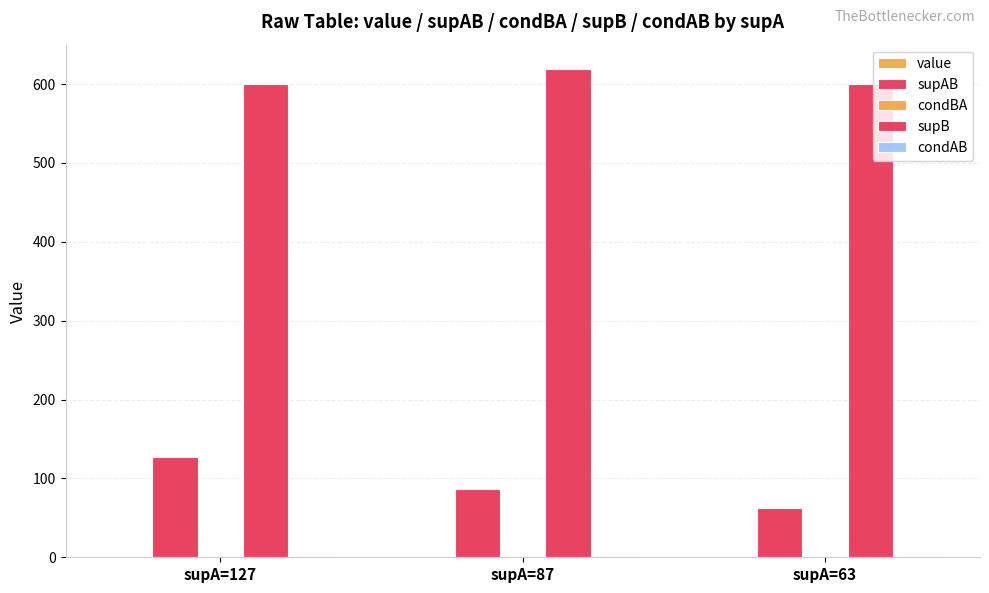

What is the total value across all series at supA=87?

707.3